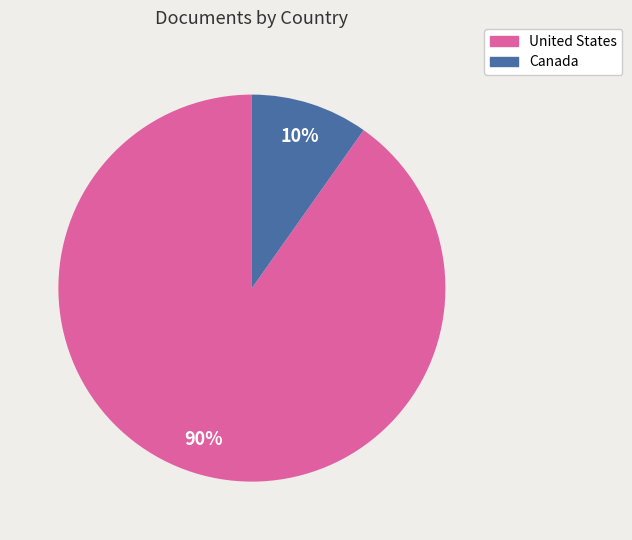

Which category has the biggest portion of the pie?

United States